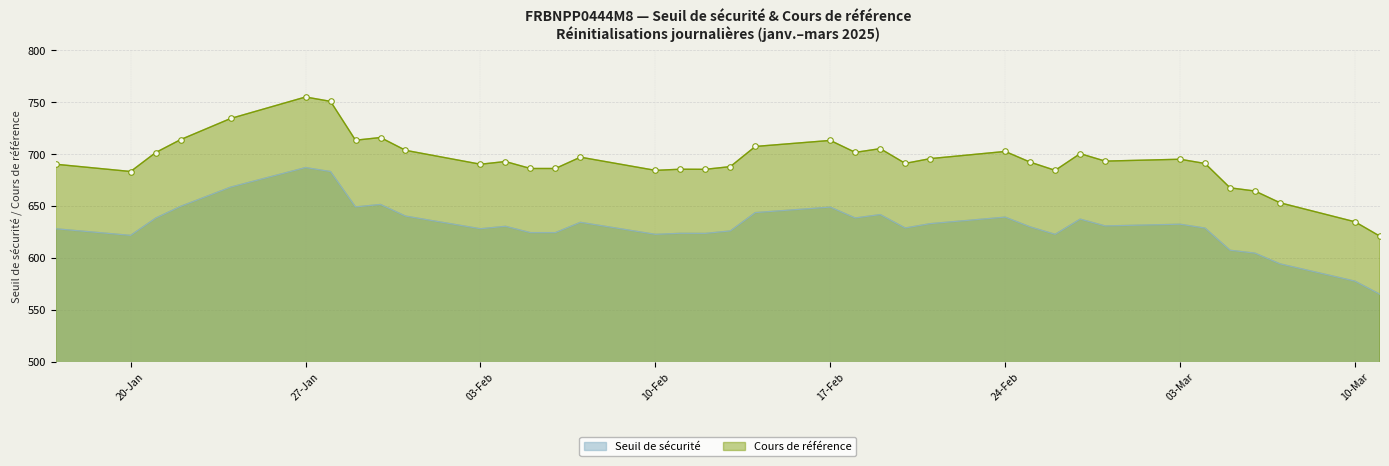

True or false: Seuil de sécurité and Cours de référence cross at least once.

False